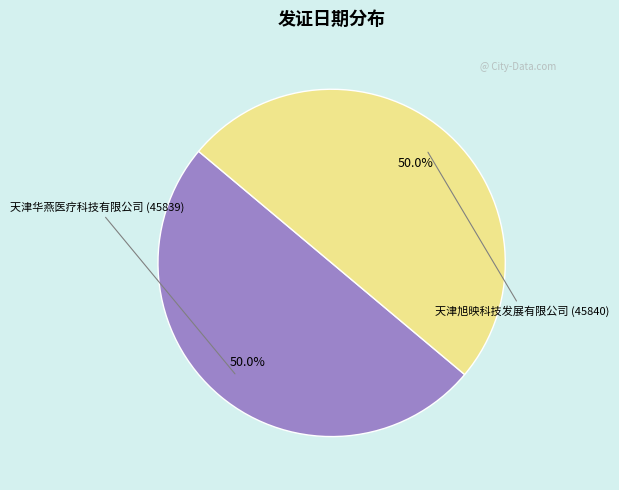

How many slices are in this pie chart?

2